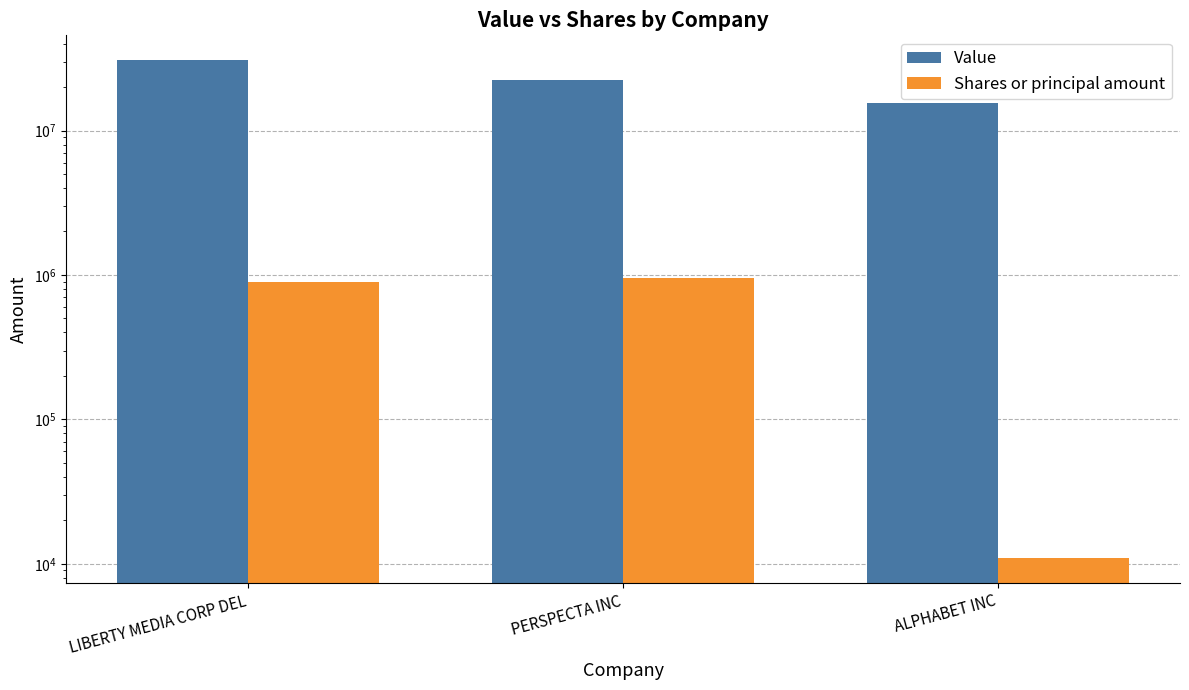

The value of Value at LIBERTY MEDIA CORP DEL is 47261151. True or false?

False